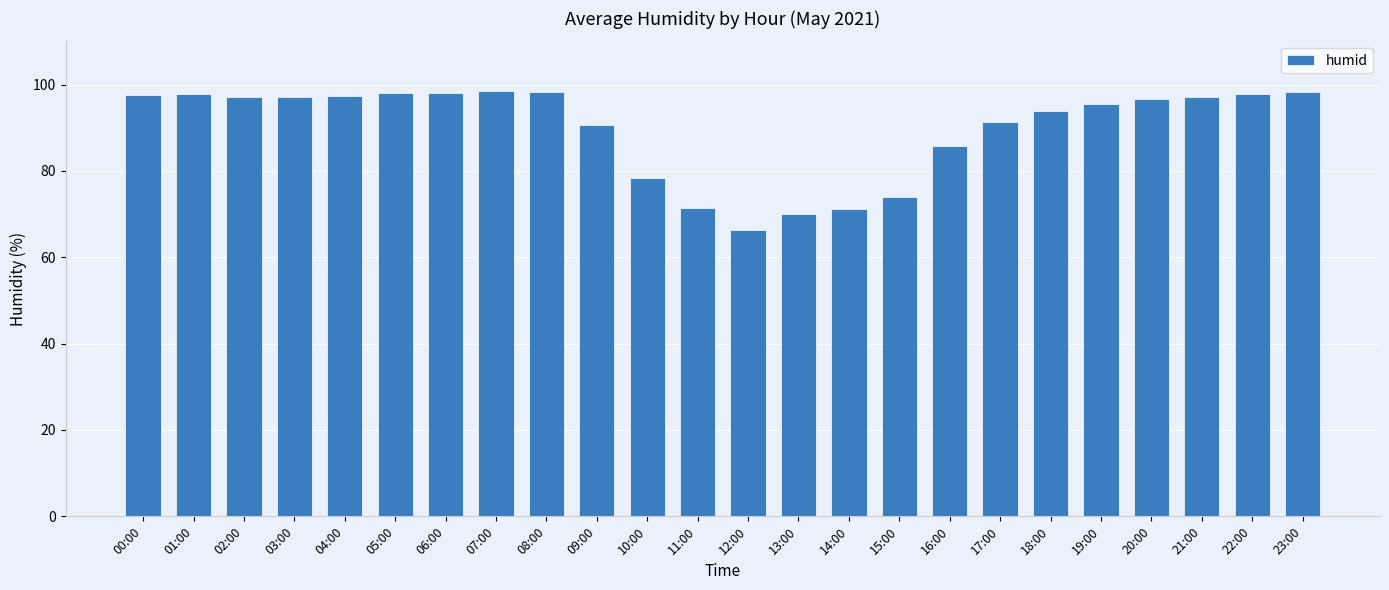

Count the number of data series in this chart.

1